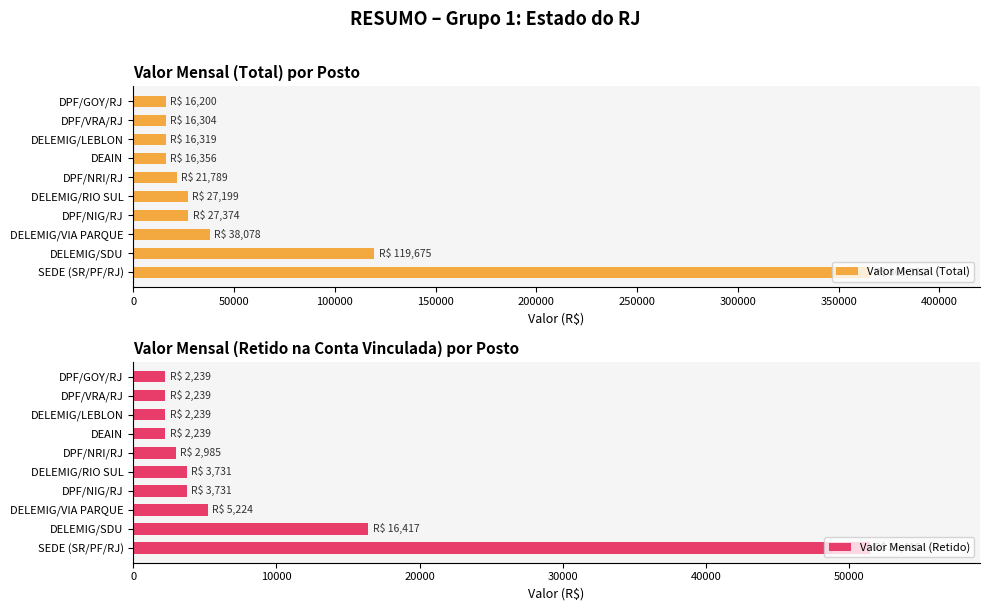

Count the number of data series in this chart.

2